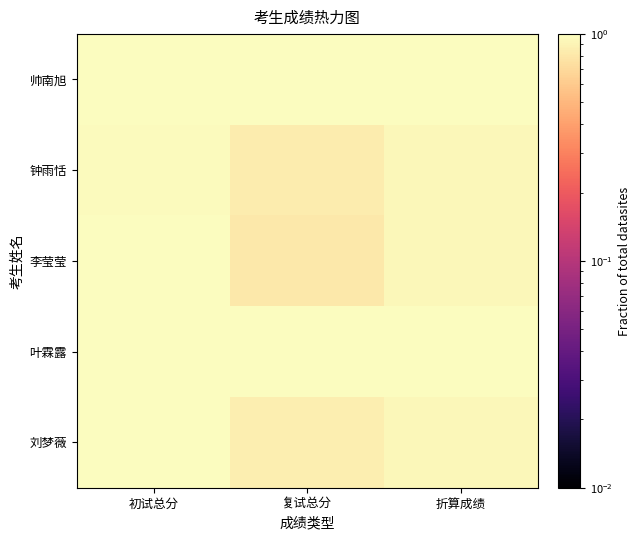

What is the maximum value shown in the chart?

1.0